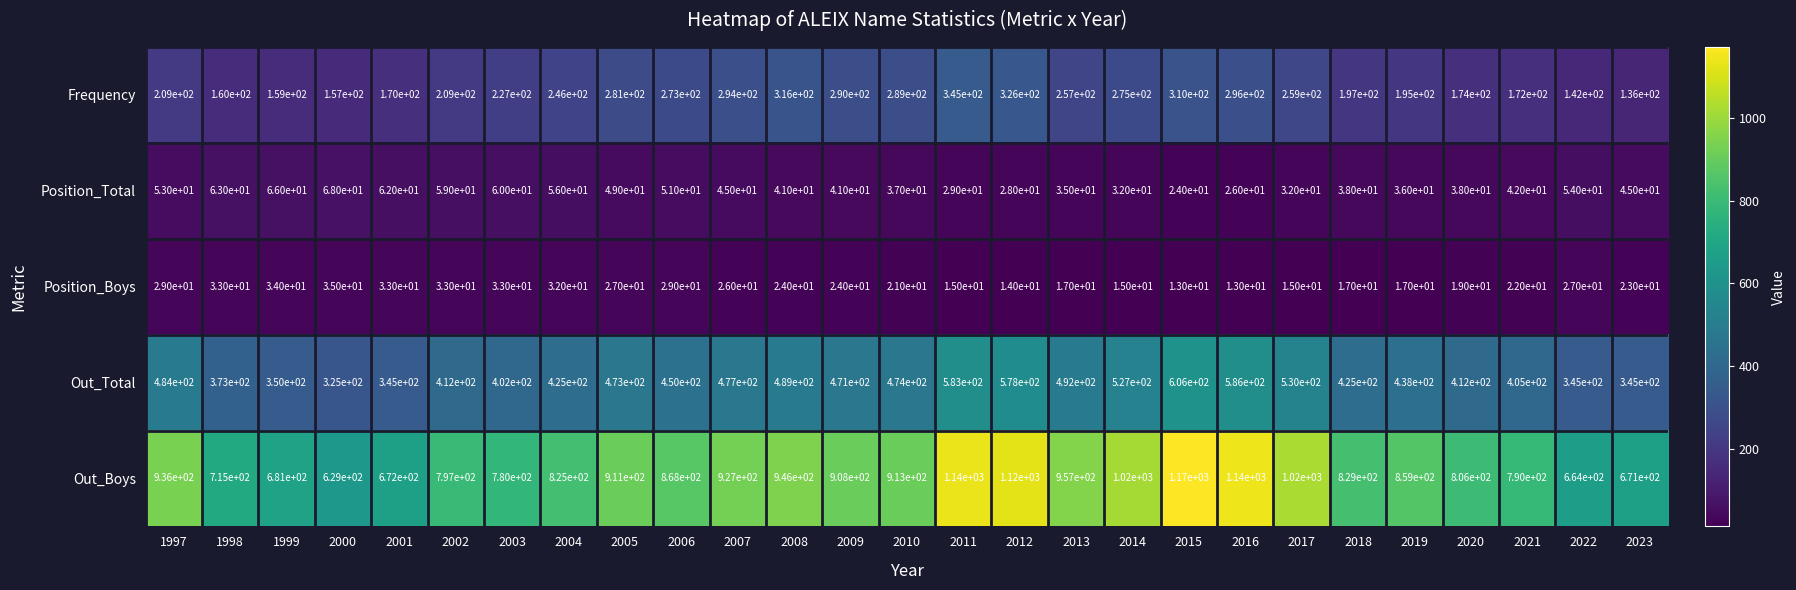

Is it true that Out_Boys equals 462 at 2015?

False